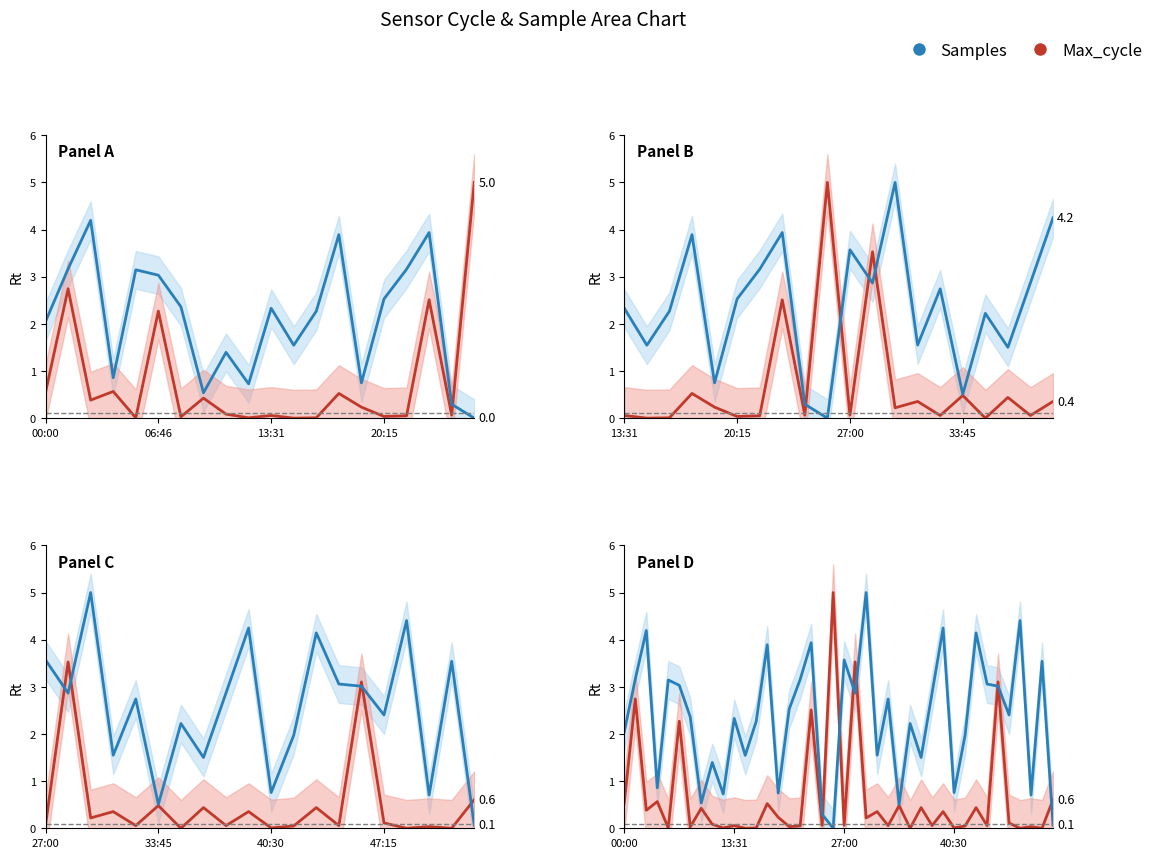

What is the label of the 35th point from the right?

5